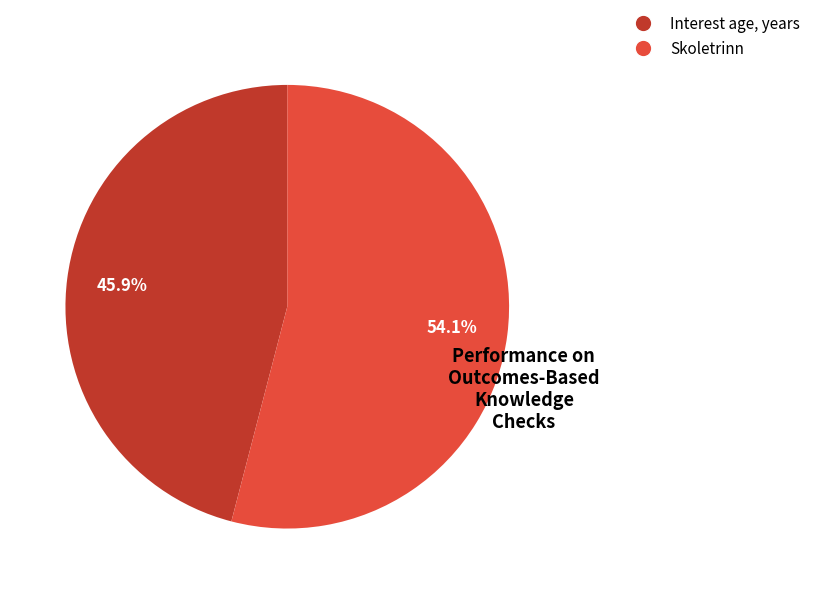

To the nearest percent, what portion does Skoletrinn represent?

54%